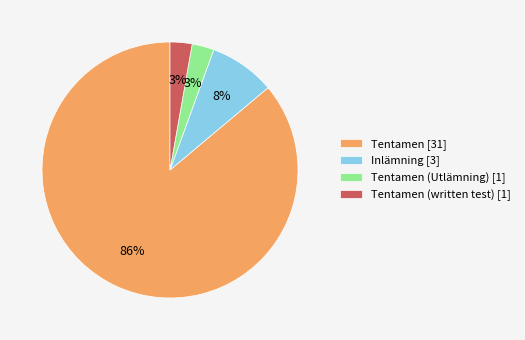

True or false: Tentamen [31] accounts for 73% of the total.

False